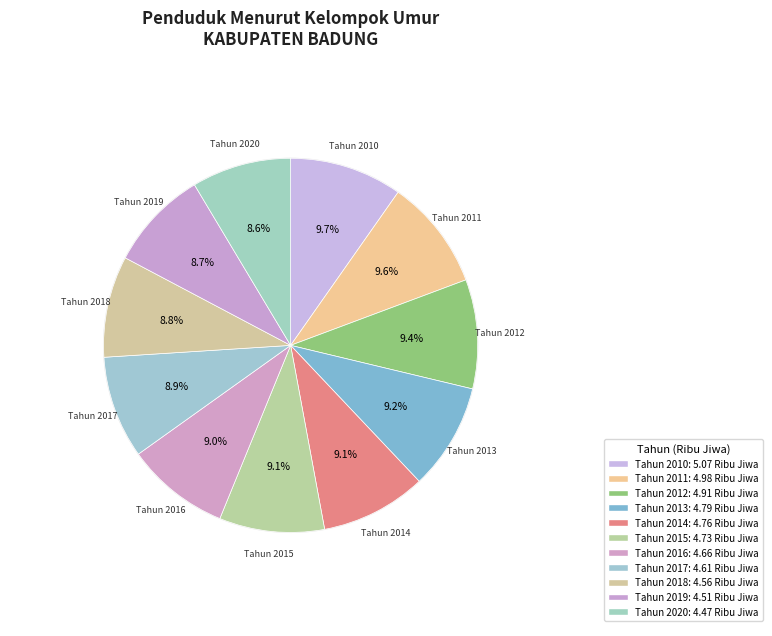

How much of the chart is everything except Tahun 2014?

90.9%